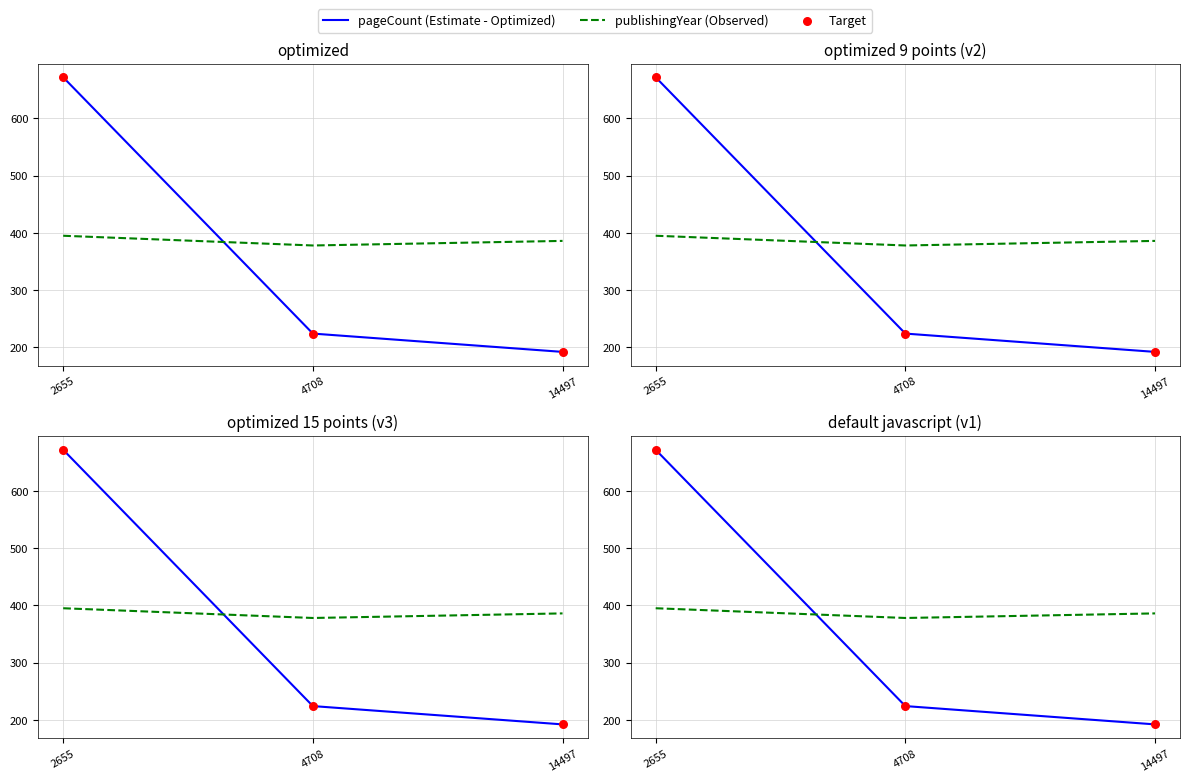

At which category is the sum across all series the highest?

2655